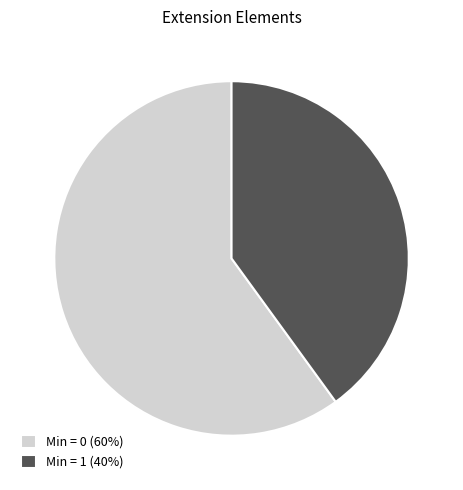

Do Min = 0 (60%) and Min = 1 (40%) together represent more than half of the pie?

Yes